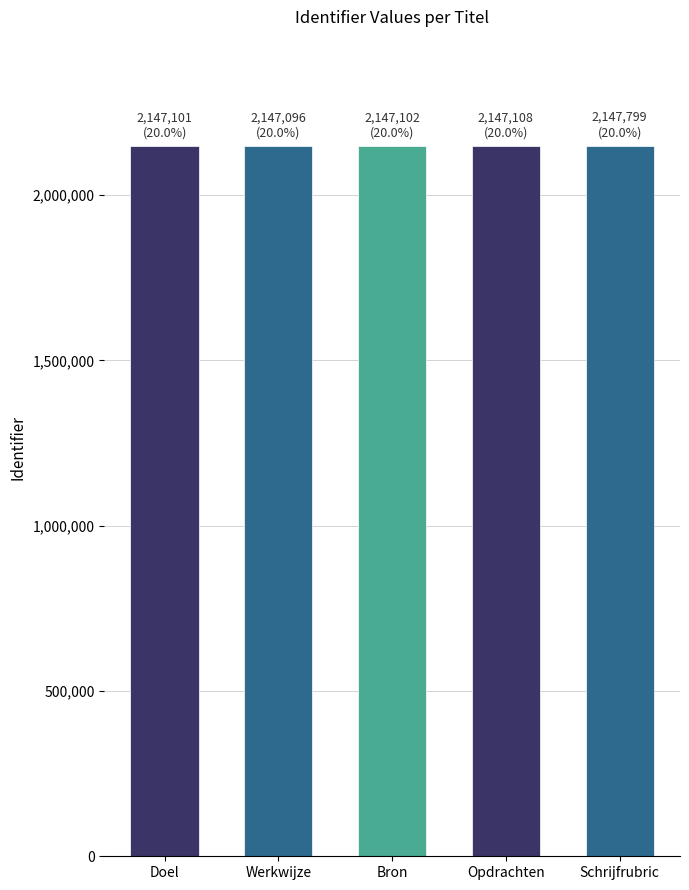

What position from the right is Werkwijze?

4